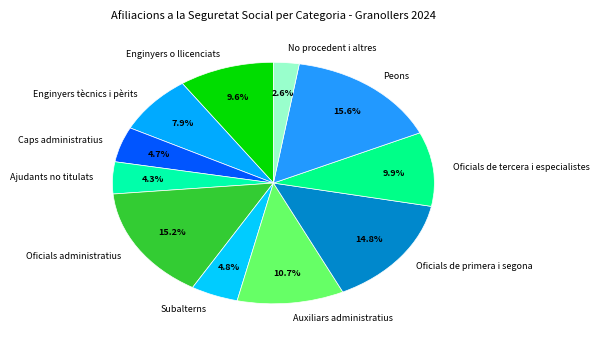

To the nearest percent, what is the average slice percentage?

9%